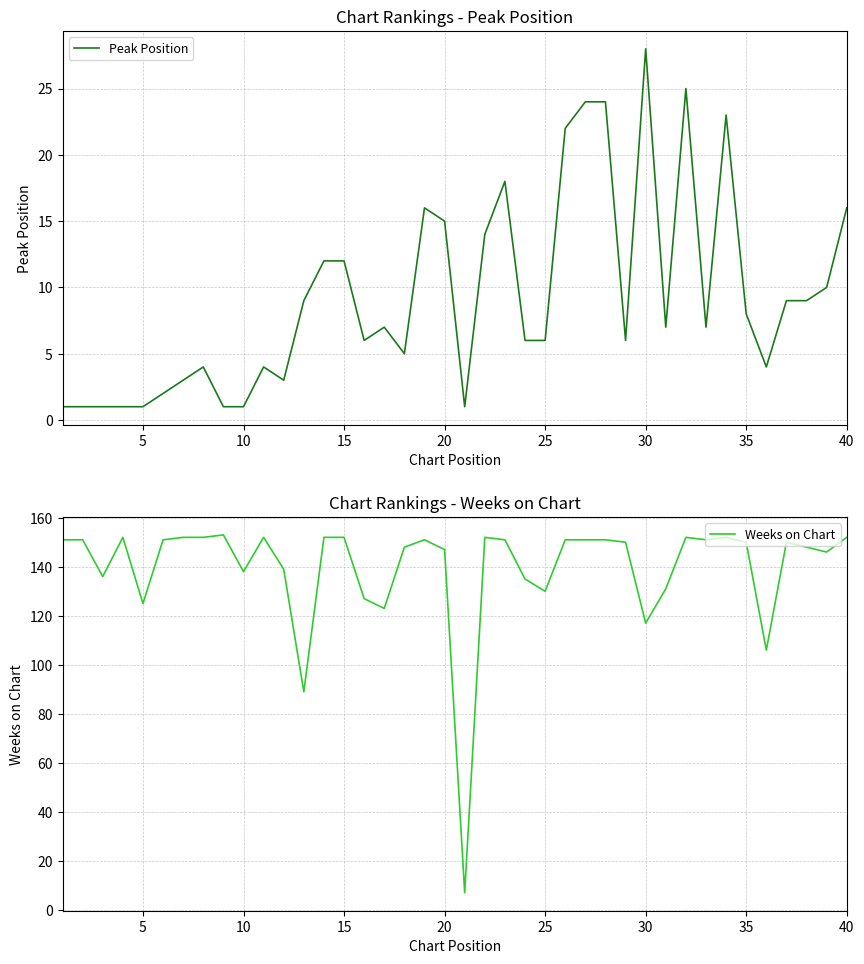

True or false: Weeks on Chart and Peak Position intersect in this chart.

False